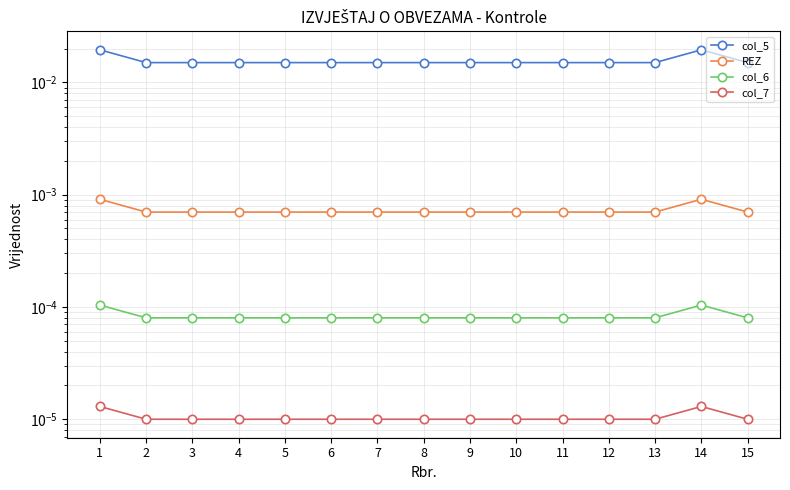

Rank the series at 5 from highest to lowest value.

col_5, REZ, col_6, col_7